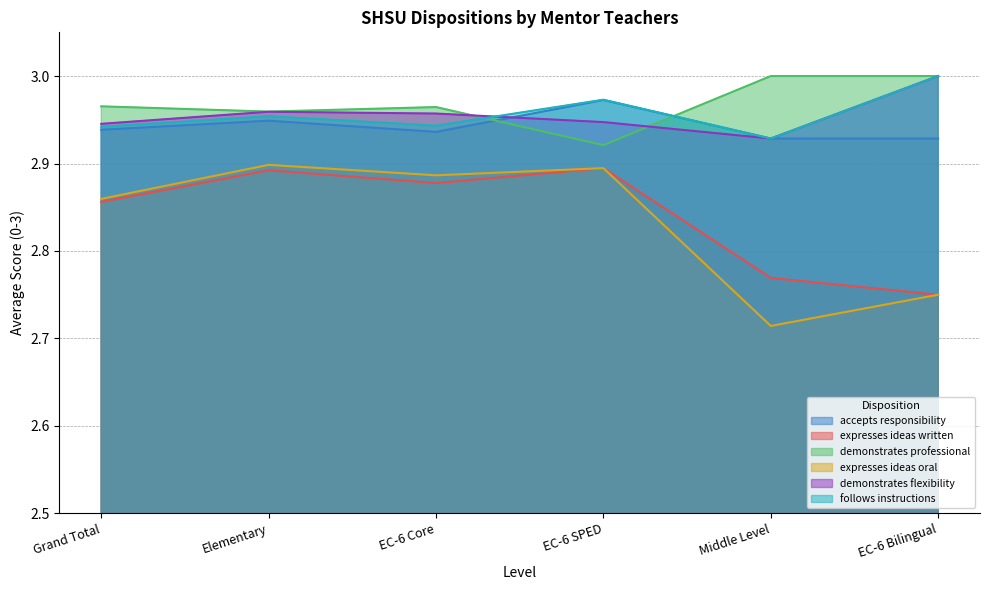

What are all the series names shown in the legend?

col_11 (accepts responsibility), col_15 (expresses ideas written), col_17 (demonstrates professional), col_16 (expresses ideas oral), col_9 (demonstrates flexibility), col_13 (follows instructions)